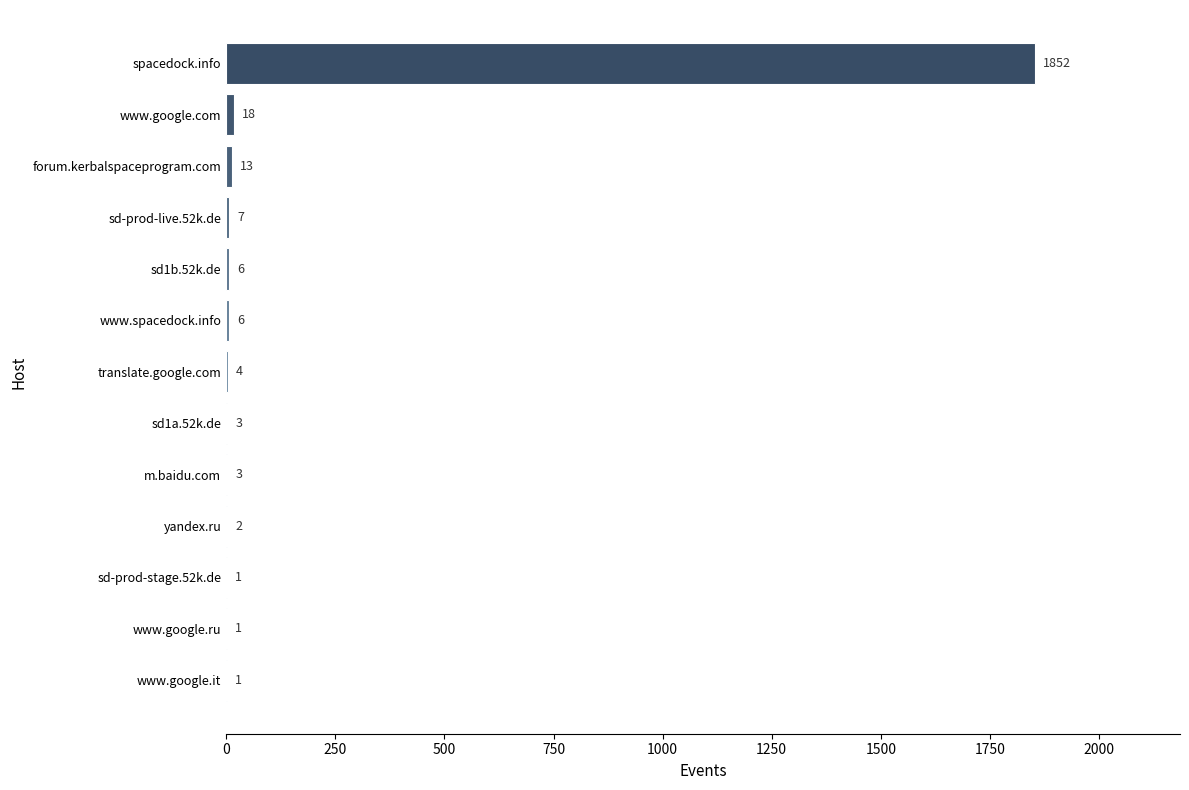

Count the number of data series in this chart.

1